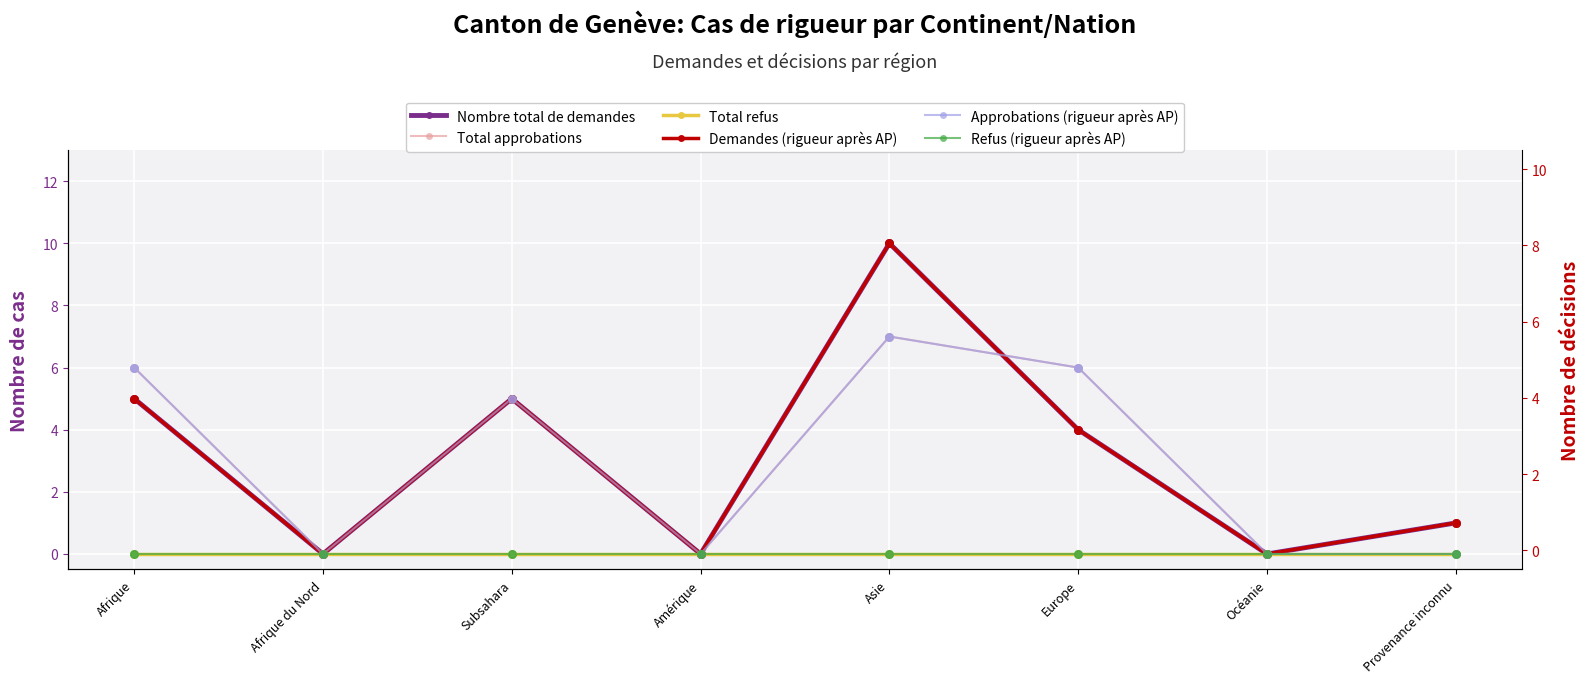

What are all the series names shown in the legend?

Nombre total de demandes, Total approbations, Total refus, Demandes (rigueur après AP), Approbations (rigueur après AP), Refus (rigueur après AP)